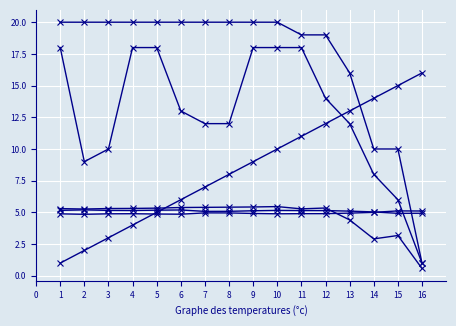

How many lines are shown in the chart?

6